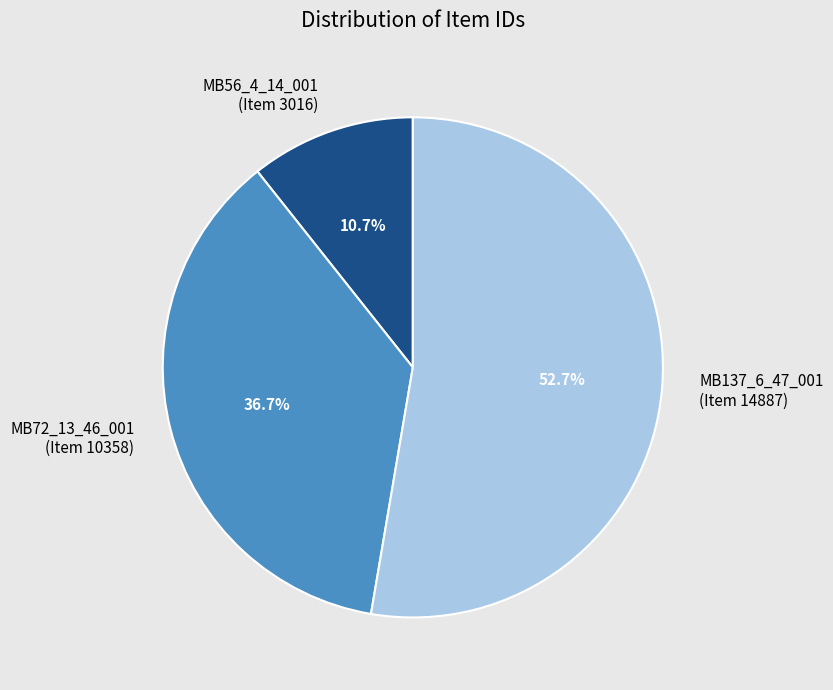

To the nearest percent, what is the average slice percentage?

33%